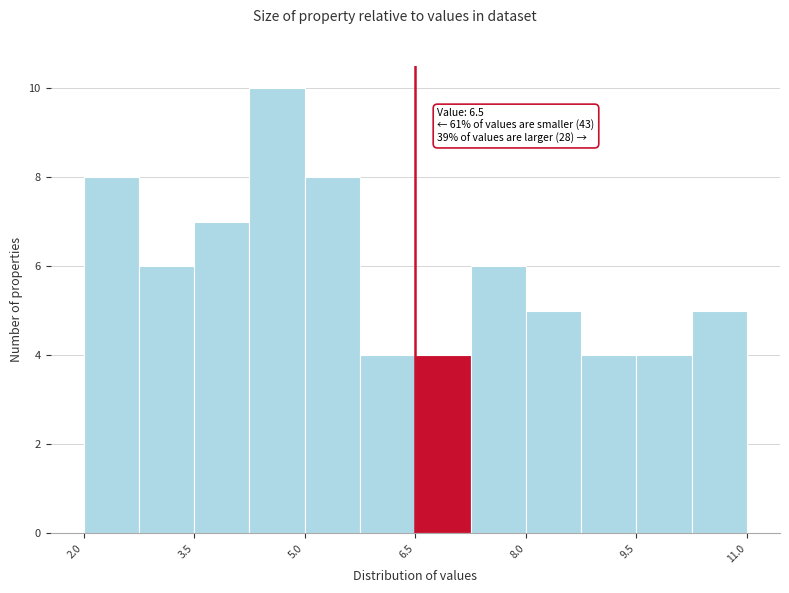

Read against the x-axis, roughly where is the centre of the tallest bar?

4.6